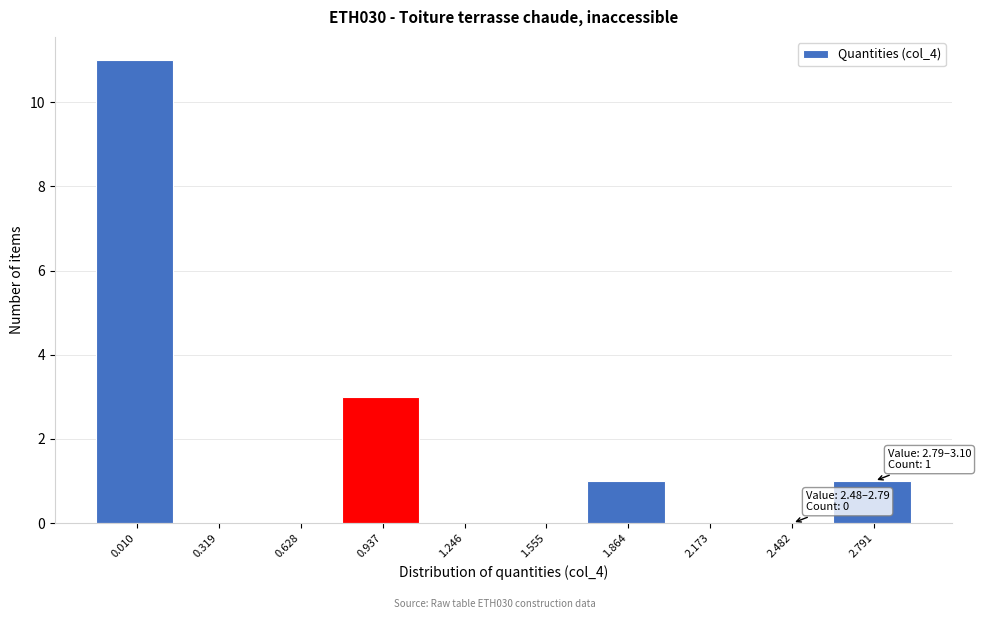

Reading left to right, extract all data points from this chart.

0.010=11	0.319=0	0.628=0	0.937=3	1.246=0	1.555=0	1.864=1	2.173=0	2.482=0	2.791=1